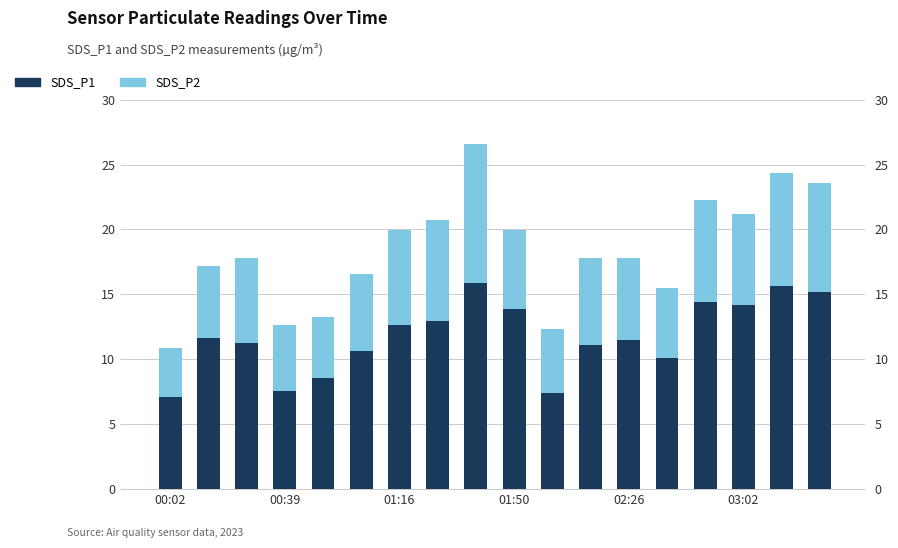

What is the difference between the highest and lowest values at 01:16?

5.2